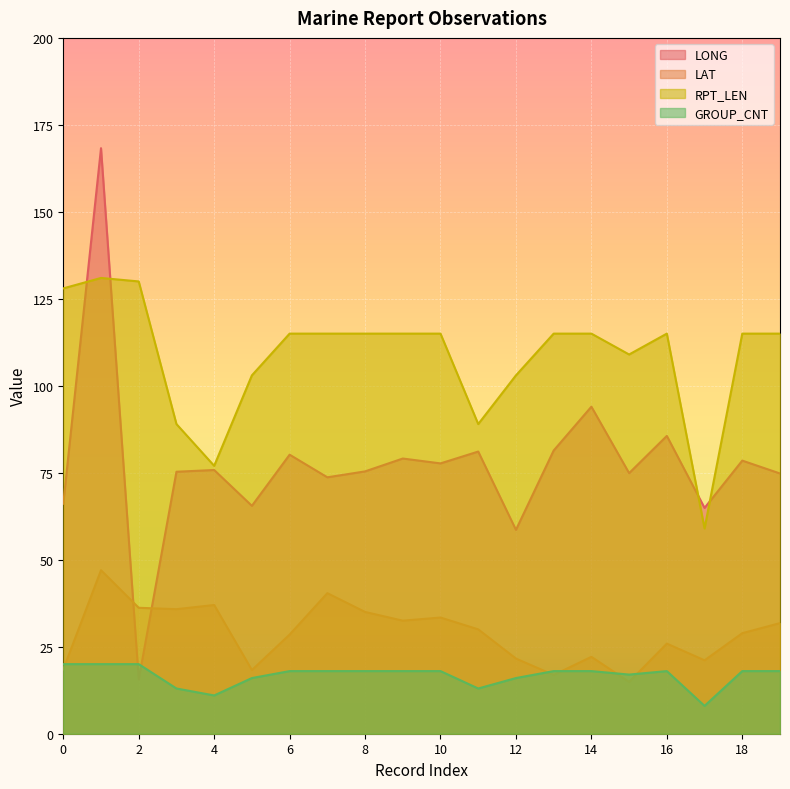

Which label corresponds to the smallest value in the chart?

17